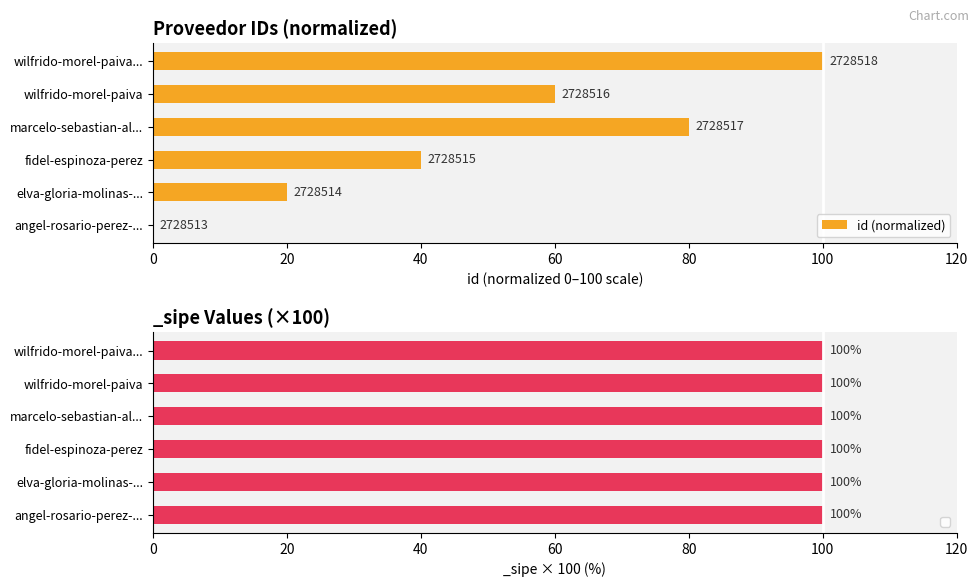

Which has a higher value, elva-gloria-molinas-... or wilfrido-morel-paiva?

wilfrido-morel-paiva